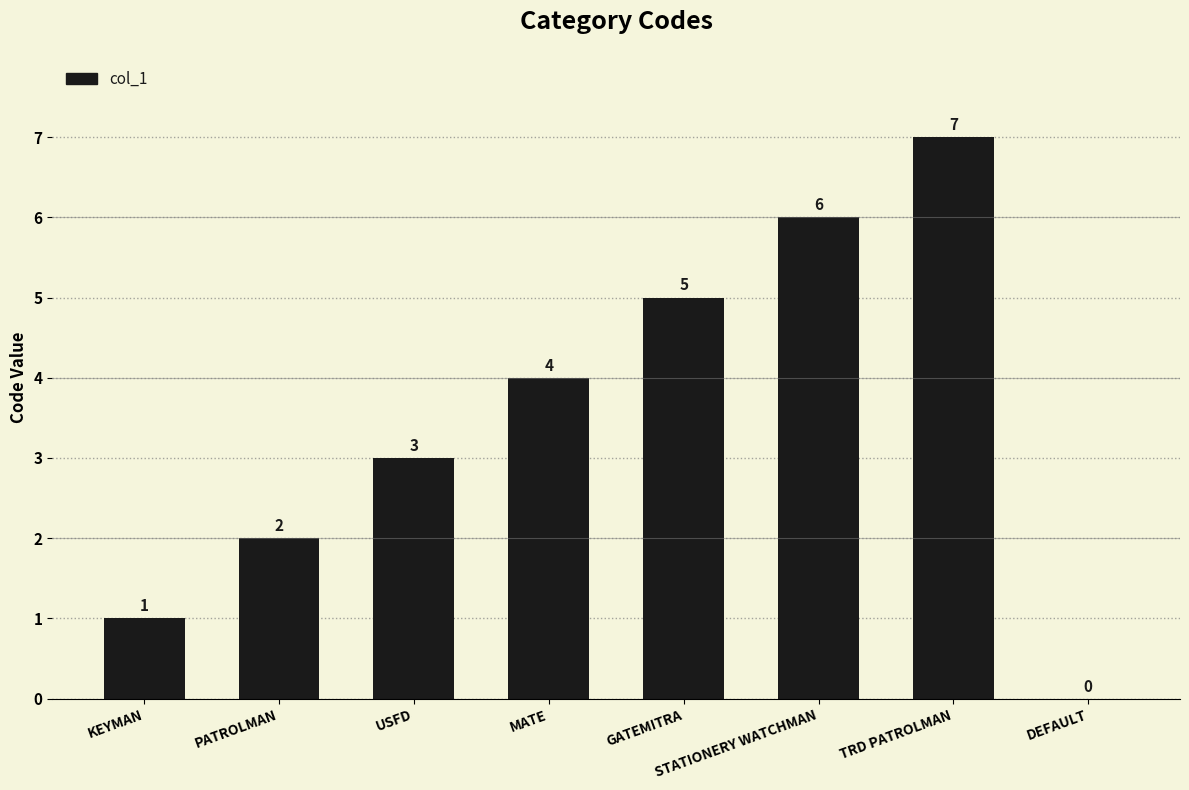

The value at GATEMITRA is 8. True or false?

False